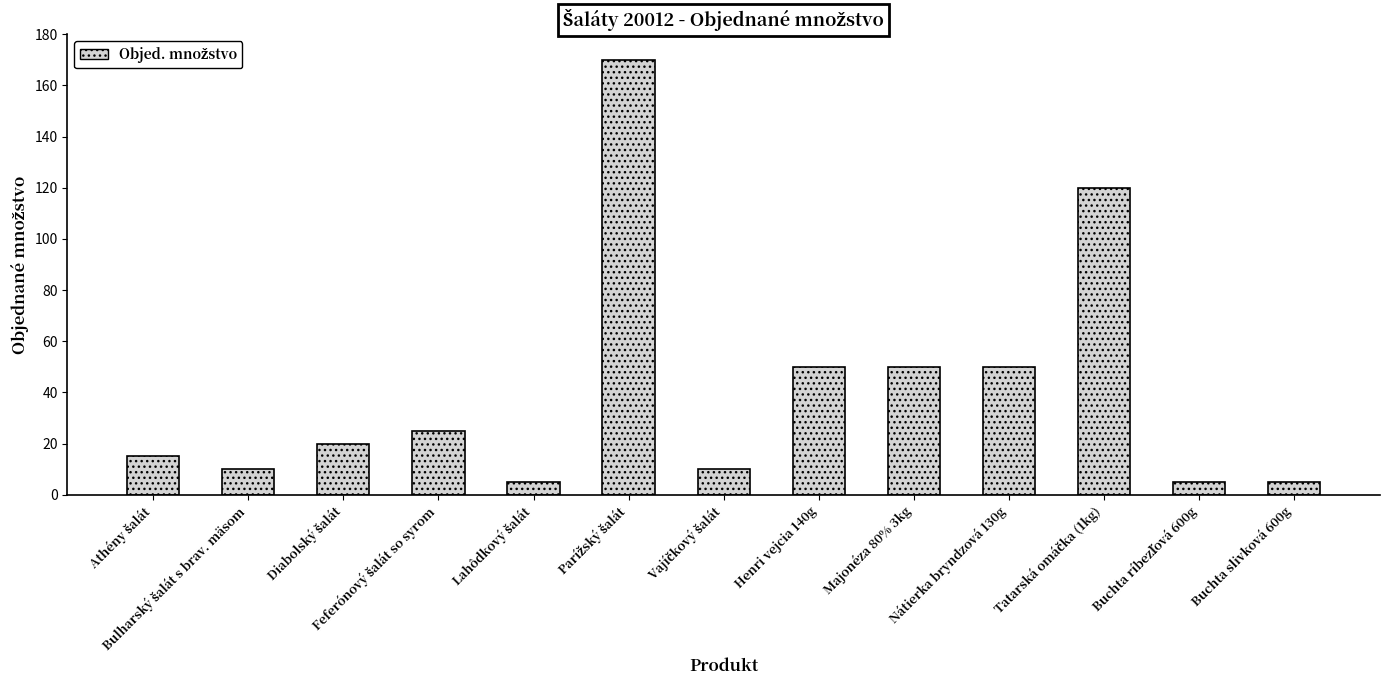

What is the value of the 3rd bar from the left?

20